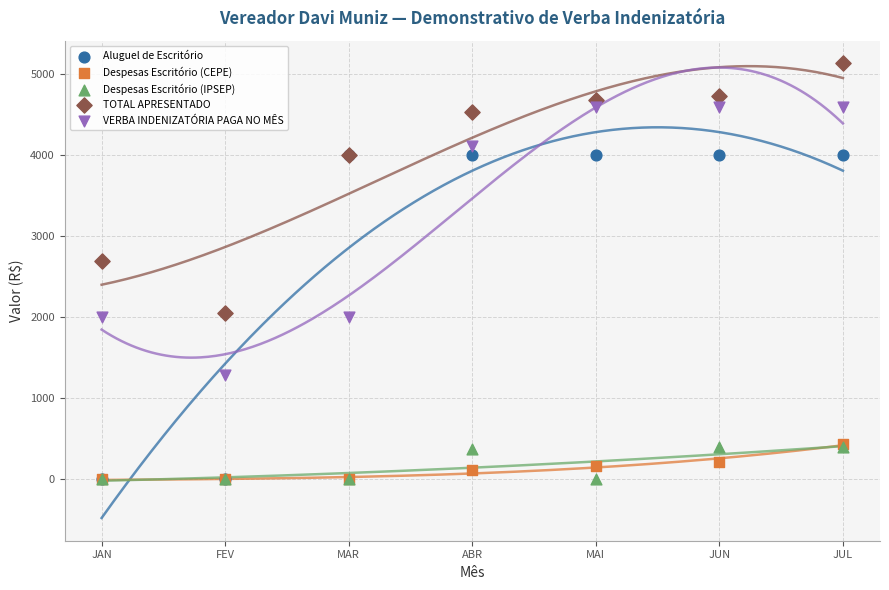

Across all series, what Y value is closest to 2566?

2700.0